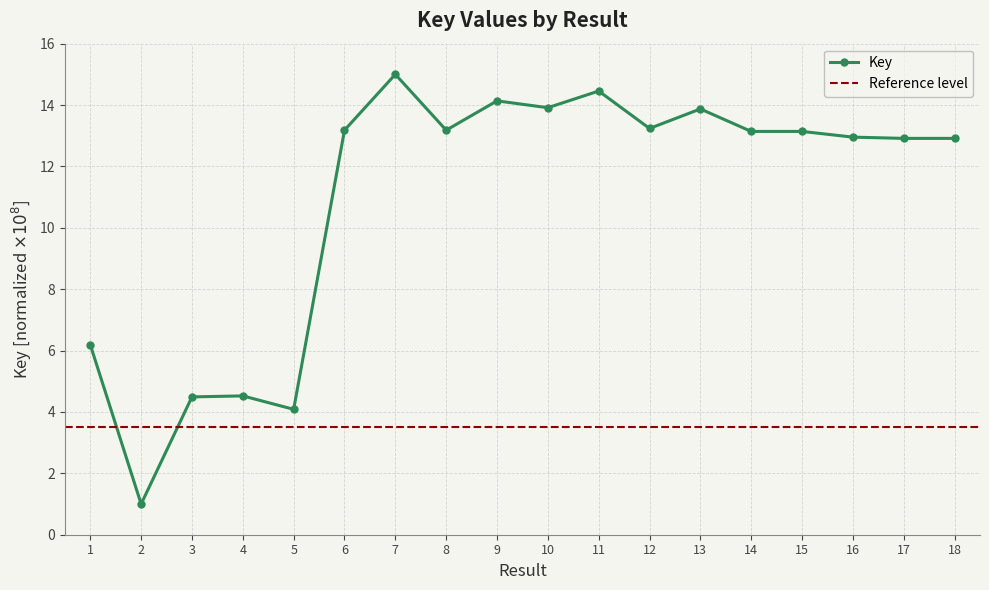

True or false: the data has more than 0 interior local peaks.

True